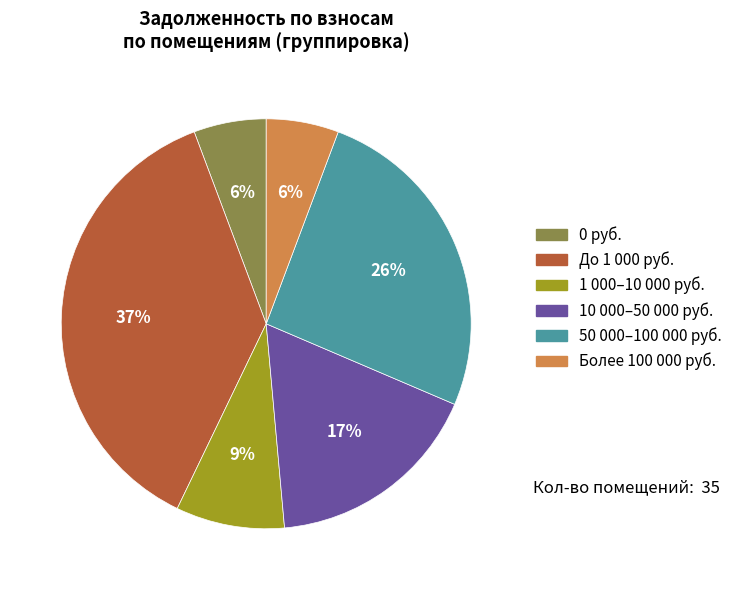

Is there a majority slice in this chart?

No